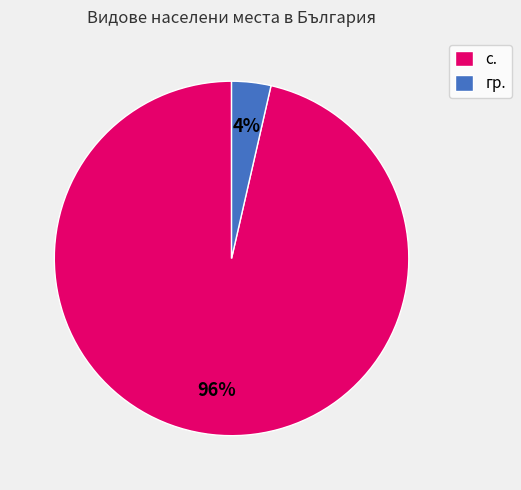

Do с. and гр. together represent more than half of the pie?

Yes